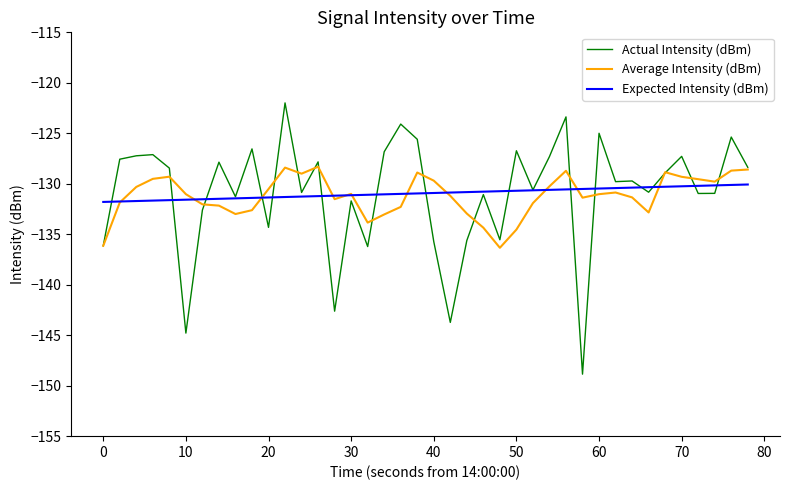

What is the greatest value displayed?

-122.0